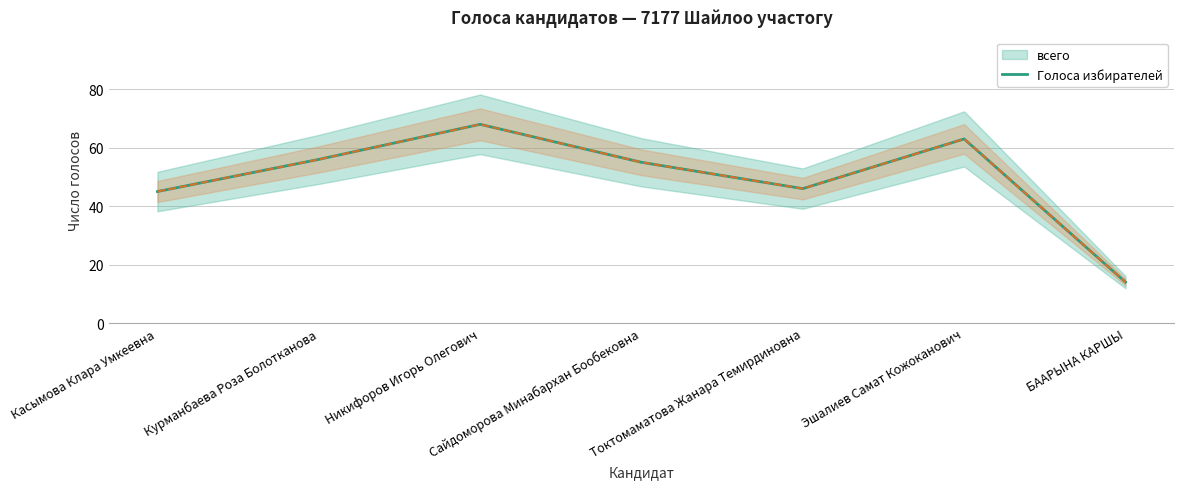

At which category does the data reach its first local peak?

Никифоров Игорь Олегович